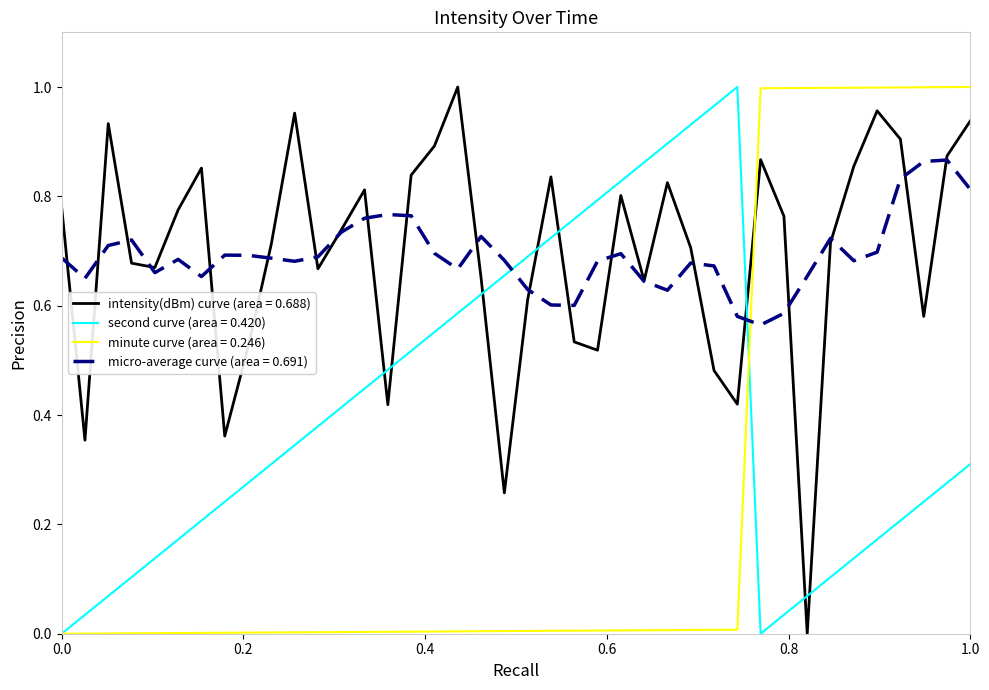

True or false: intensity(dBm) curve (area = 0.688) and second curve (area = 0.420) intersect in this chart.

True